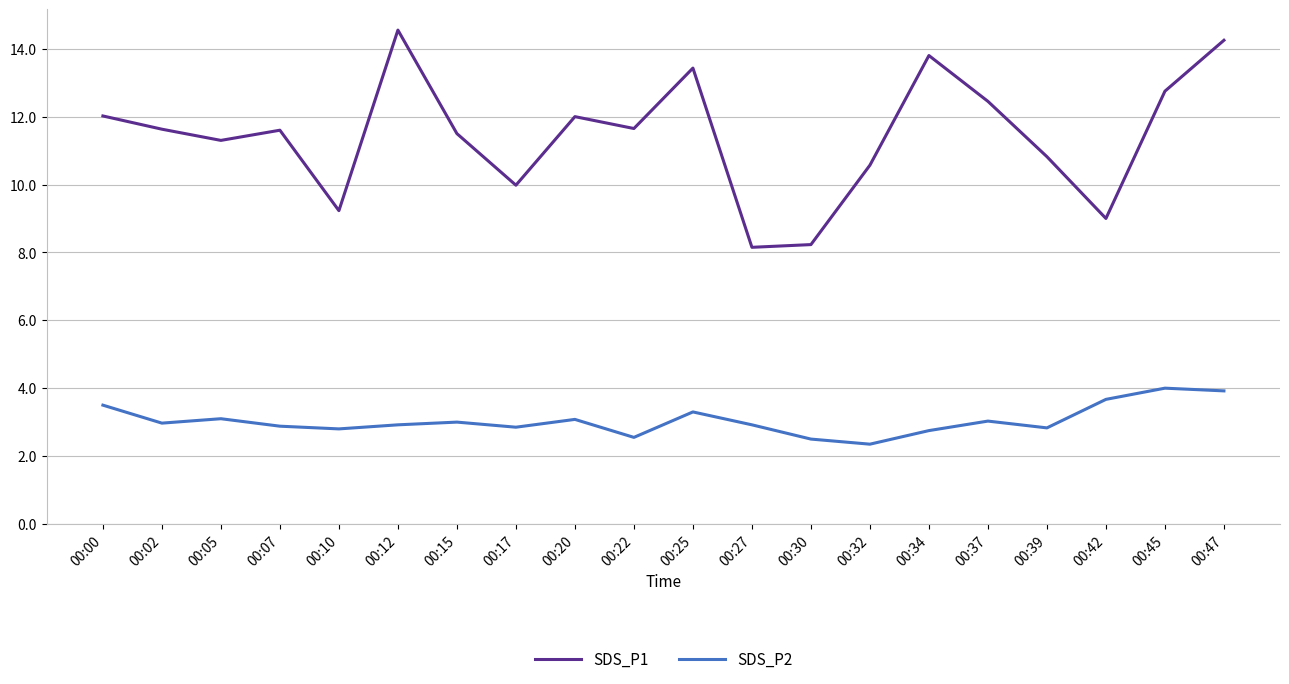

Does the chart display data point markers on the line(s)?

No